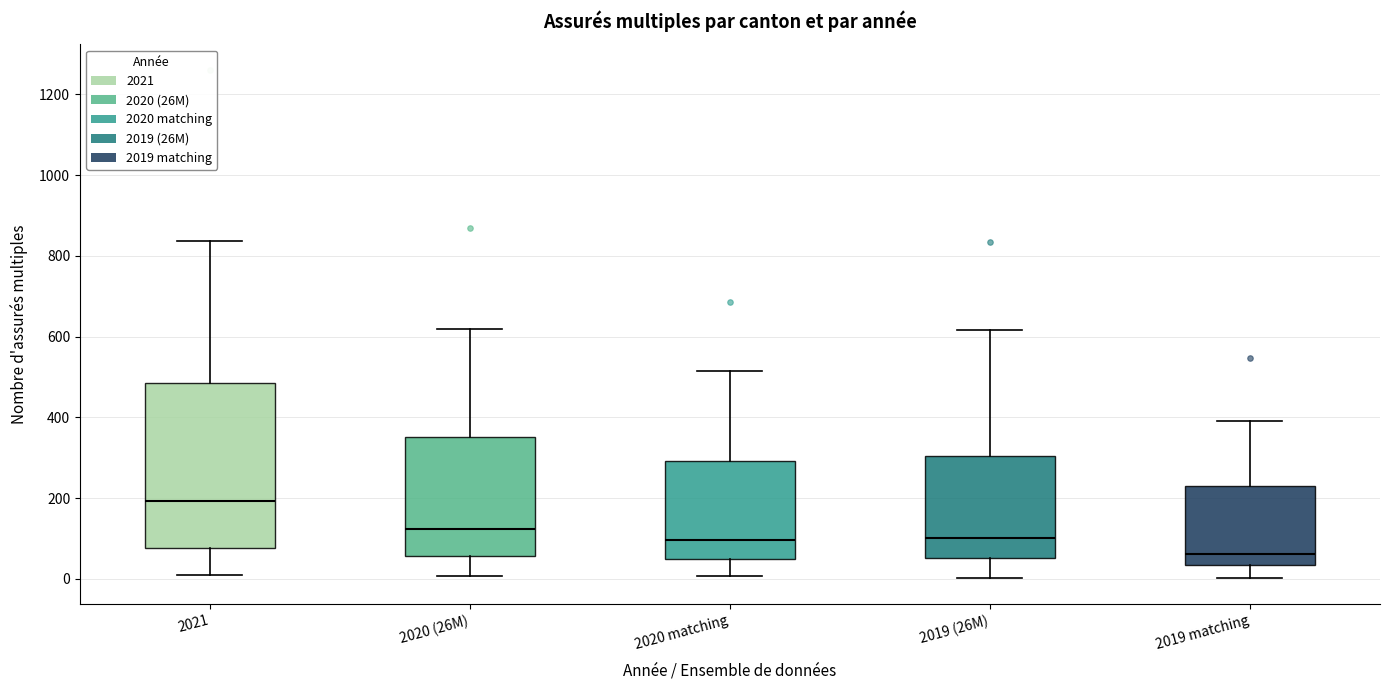

Reading left to right, transcribe this box plot: for each box, give where its median line is, the range the box spans, and where its two whiskers end, as read against the y-axis. The values are not printed on the chart, so give them approximately, as read against the axis.

2021: median 200, box 80 to 480, whiskers 0 to 840
2020 (26M): median 120, box 60 to 360, whiskers 0 to 620
2020 matching: median 100, box 40 to 300, whiskers 0 to 520
2019 (26M): median 100, box 60 to 300, whiskers 0 to 620
2019 matching: median 60, box 40 to 220, whiskers 0 to 400